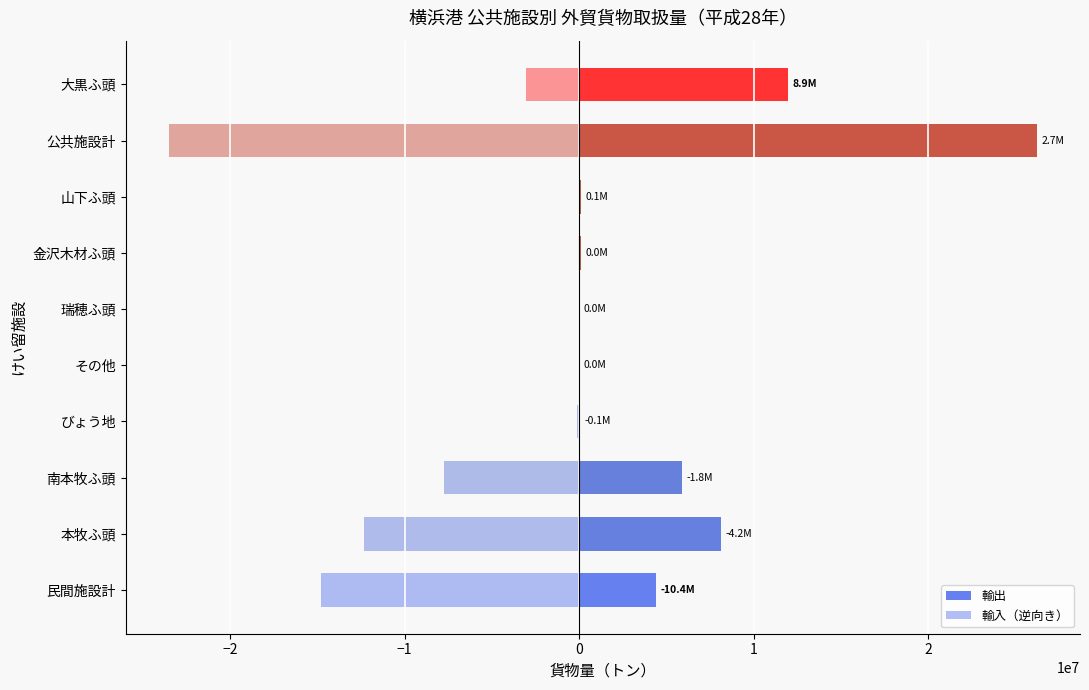

Which series changed the most between 本牧ふ頭 and 大黒ふ頭?

輸入（逆向き）